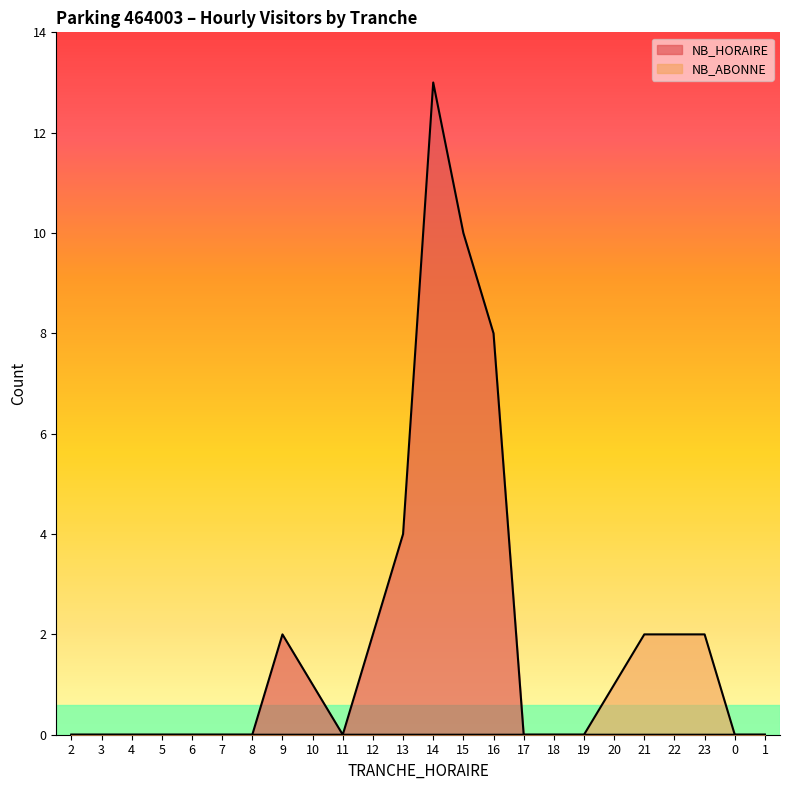

Reading right to left, list all the values displayed in this chart.

NB_HORAIRE: 0	0	0	0	0	0	0	0	0	8	10	13	4	2	0	1	2	0	0	0	0	0	0	0
NB_ABONNE: 0	0	2	2	2	1	0	0	0	0	0	0	0	0	0	0	0	0	0	0	0	0	0	0